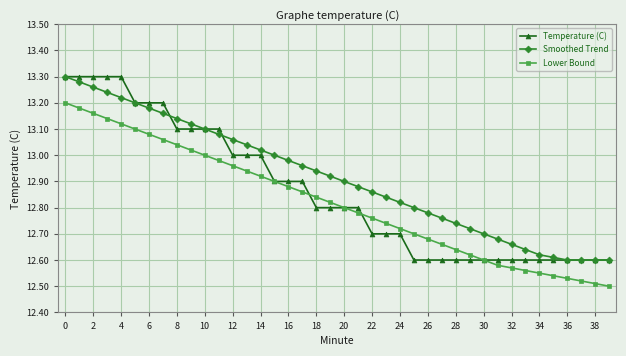

True or false: Lower Bound and Smoothed Trend cross at least once.

False